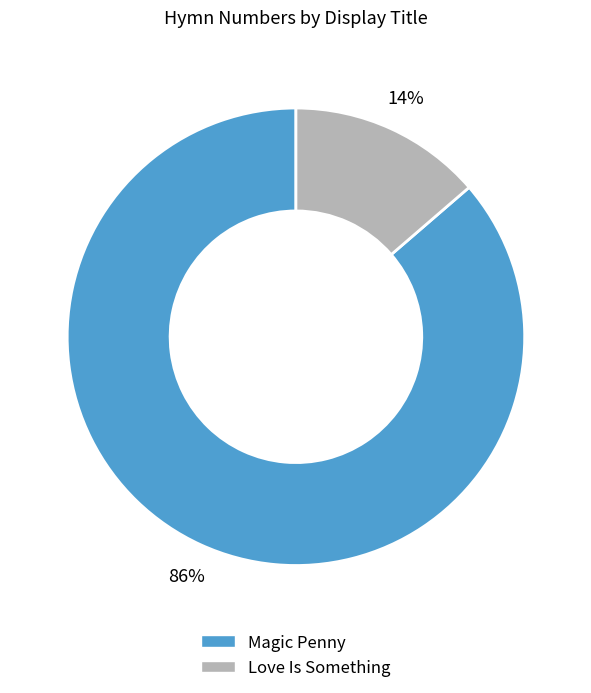

Which category accounts for the majority?

Magic Penny